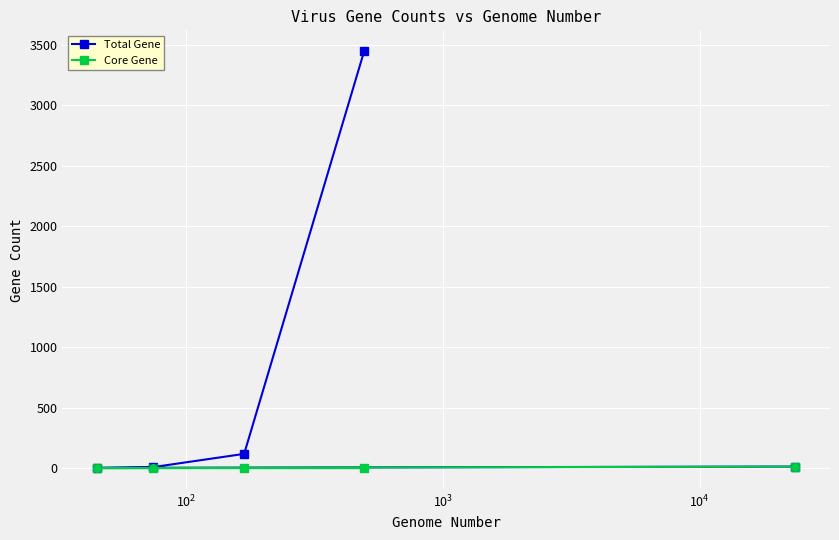

Which series has the widest spread of values?

Total Gene